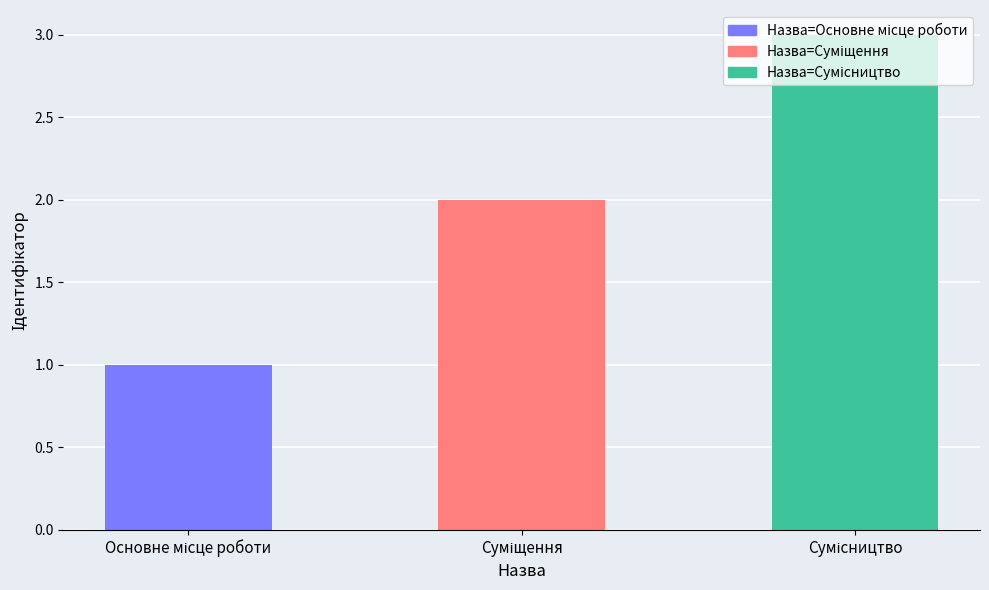

What is the maximum value shown in the chart?

3